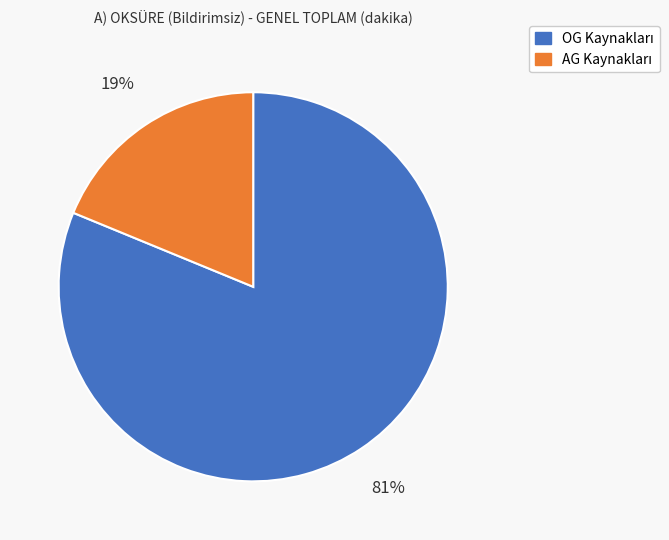

Is there a majority slice in this chart?

Yes